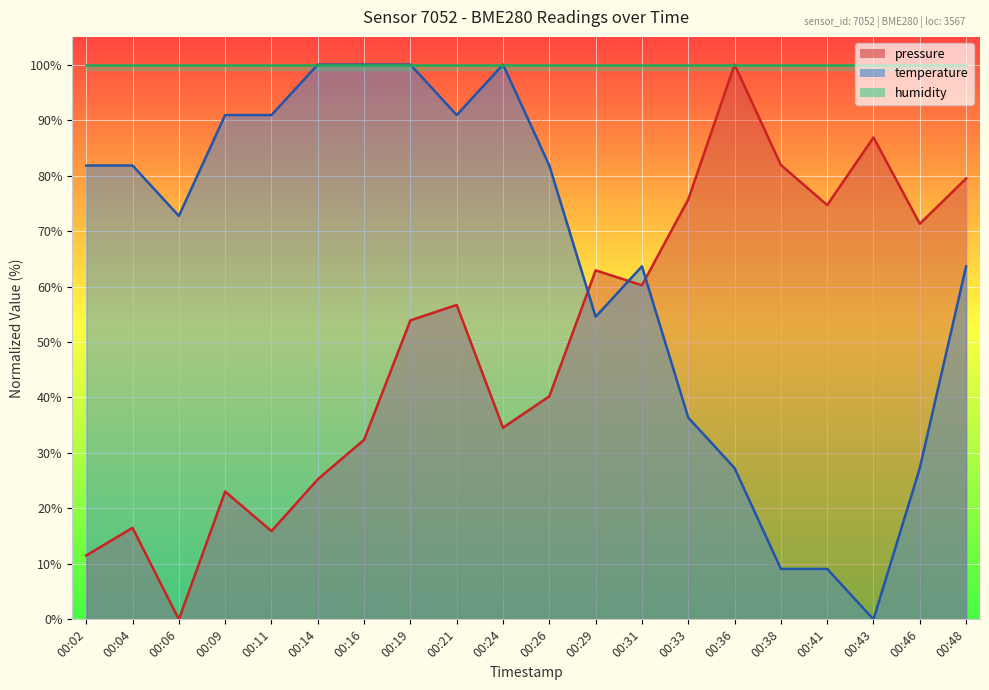

At which label is temperature closest to 50?

00:29